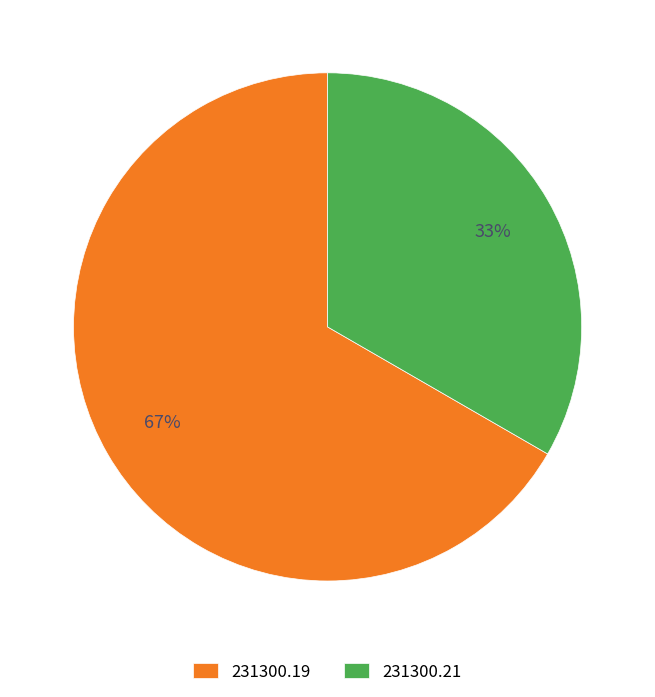

Do 231300.21 and 231300.19 together represent more than half of the pie?

Yes